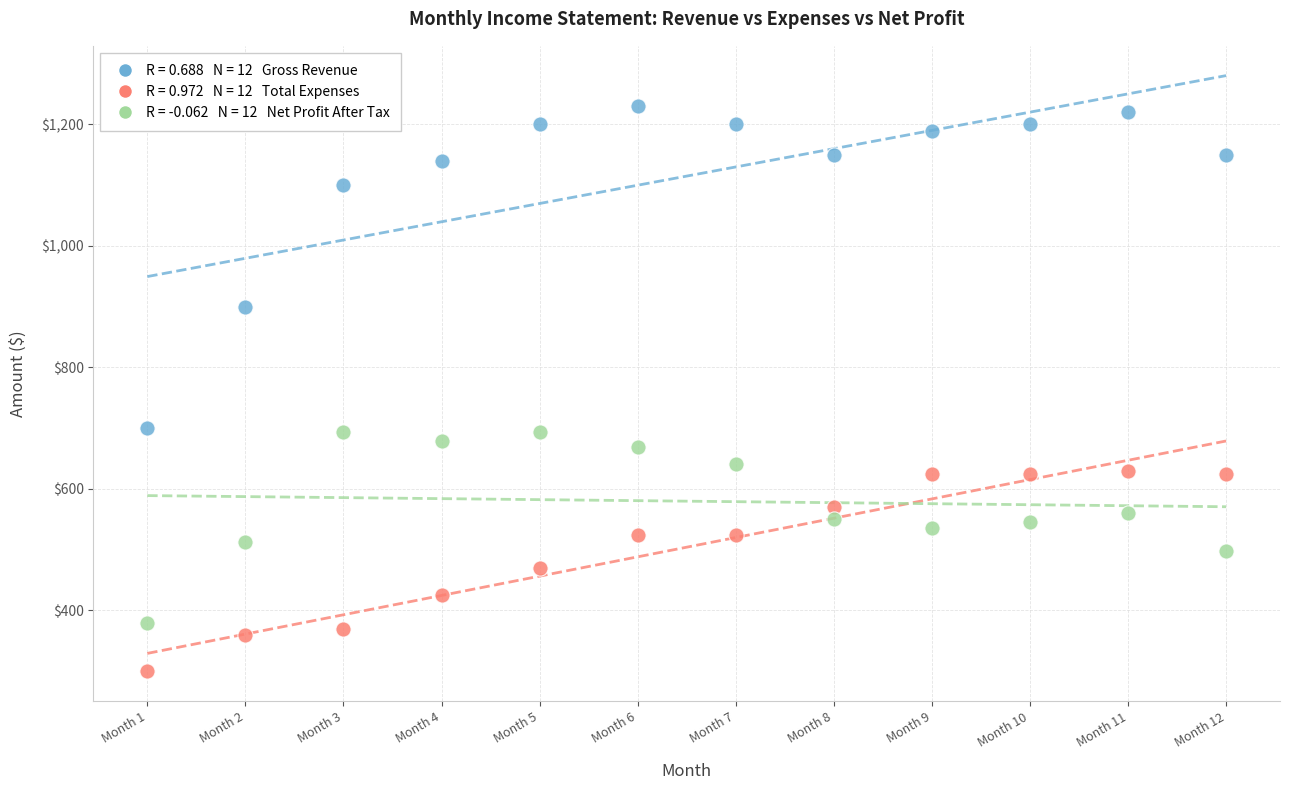

Across all data points, what is the range of Y values (max minus min)?

930